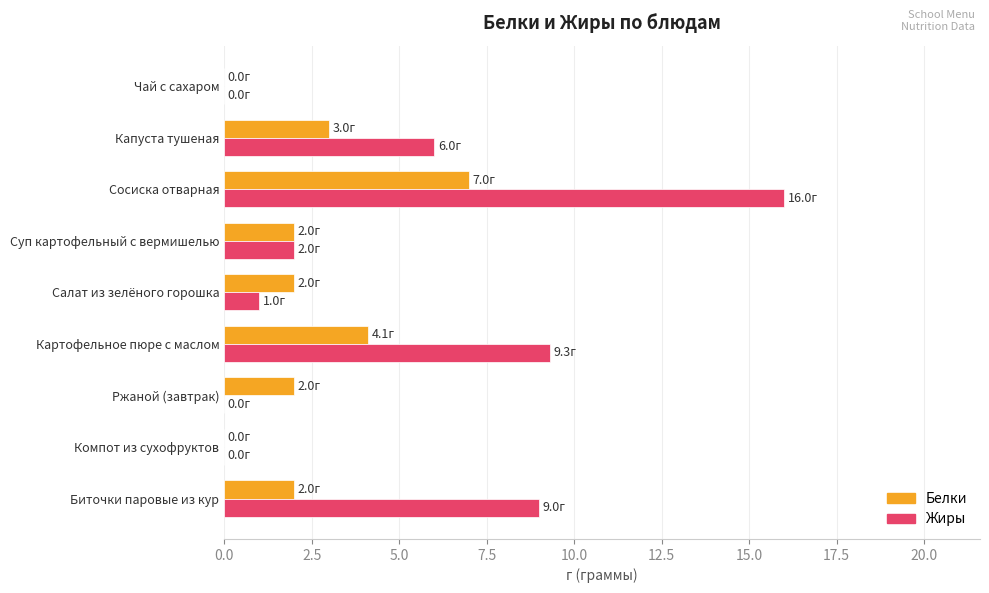

The Жиры series shows 2.0 at Суп картофельный с вермишелью. True or false?

True